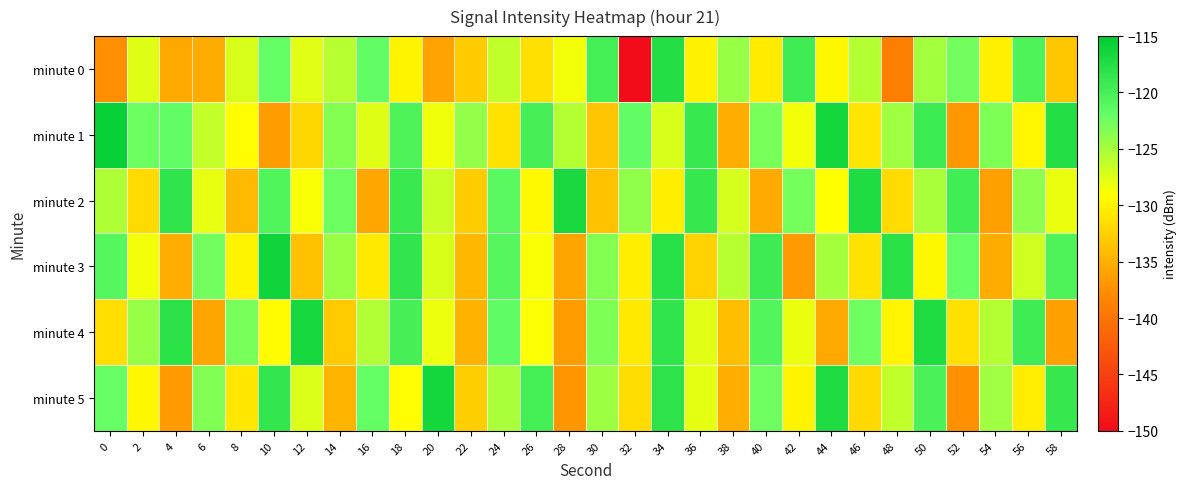

Reading left to right, transcribe all the data shown in this chart.

minute 0: 0=-137.5	2=-127.5	4=-135.5	6=-135.3	8=-127.2	10=-121.9	12=-127.7	14=-125.7	16=-121.8	18=-129.9	20=-136.0	22=-132.9	24=-126.1	26=-131.4	28=-128.5	30=-119.7	32=-150.3	34=-117.5	36=-130.0	38=-124.3	40=-130.5	42=-119.4	44=-129.5	46=-125.5	48=-139.0	50=-124.7	52=-122.6	54=-130.2	56=-120.4	58=-133.3
minute 1: 0=-115.7	2=-122.4	4=-121.8	6=-126.3	8=-129.2	10=-136.4	12=-132.0	14=-123.4	16=-127.5	18=-120.5	20=-128.3	22=-124.1	24=-131.2	26=-119.8	28=-125.6	30=-133.4	32=-121.7	34=-127.3	36=-118.9	38=-135.2	40=-122.8	42=-128.5	44=-116.4	46=-130.9	48=-124.6	50=-119.2	52=-136.8	54=-123.1	56=-129.7	58=-117.5
minute 2: 0=-125.3	2=-131.7	4=-118.4	6=-127.9	8=-134.2	10=-120.6	12=-128.8	14=-122.3	16=-135.7	18=-119.1	20=-126.5	22=-132.9	24=-121.2	26=-129.4	28=-116.8	30=-133.6	32=-124.0	34=-130.3	36=-118.7	38=-127.1	40=-135.5	42=-122.7	44=-129.0	46=-117.3	48=-131.8	50=-125.1	52=-119.6	54=-136.2	56=-123.8	58=-128.1
minute 3: 0=-120.9	2=-128.4	4=-135.1	6=-122.6	8=-129.8	10=-116.2	12=-133.7	14=-124.3	16=-130.6	18=-118.5	20=-127.2	22=-134.5	24=-121.0	26=-128.7	28=-135.9	30=-123.4	32=-130.2	34=-117.8	36=-132.4	38=-125.7	40=-119.3	42=-136.6	44=-124.9	46=-131.1	48=-118.0	50=-129.6	52=-122.1	54=-135.3	56=-126.8	58=-120.4
minute 4: 0=-131.5	2=-124.2	4=-118.1	6=-135.8	8=-122.9	10=-129.3	12=-116.7	14=-133.0	16=-125.4	18=-119.8	20=-128.2	22=-134.8	24=-121.6	26=-128.9	28=-136.4	30=-123.2	32=-130.7	34=-118.3	36=-127.6	38=-133.9	40=-120.7	42=-128.0	44=-135.6	46=-122.4	48=-129.7	50=-117.2	52=-131.3	54=-125.6	56=-119.4	58=-136.1
minute 5: 0=-122.0	2=-129.5	4=-136.7	6=-123.3	8=-130.8	10=-118.6	12=-127.4	14=-134.6	16=-121.9	18=-129.1	20=-116.5	22=-132.7	24=-125.0	26=-119.7	28=-136.9	30=-124.5	32=-131.6	34=-118.2	36=-127.8	38=-135.2	40=-122.5	42=-129.8	44=-117.1	46=-131.9	48=-126.2	50=-120.1	52=-137.3	54=-124.7	56=-130.4	58=-118.8